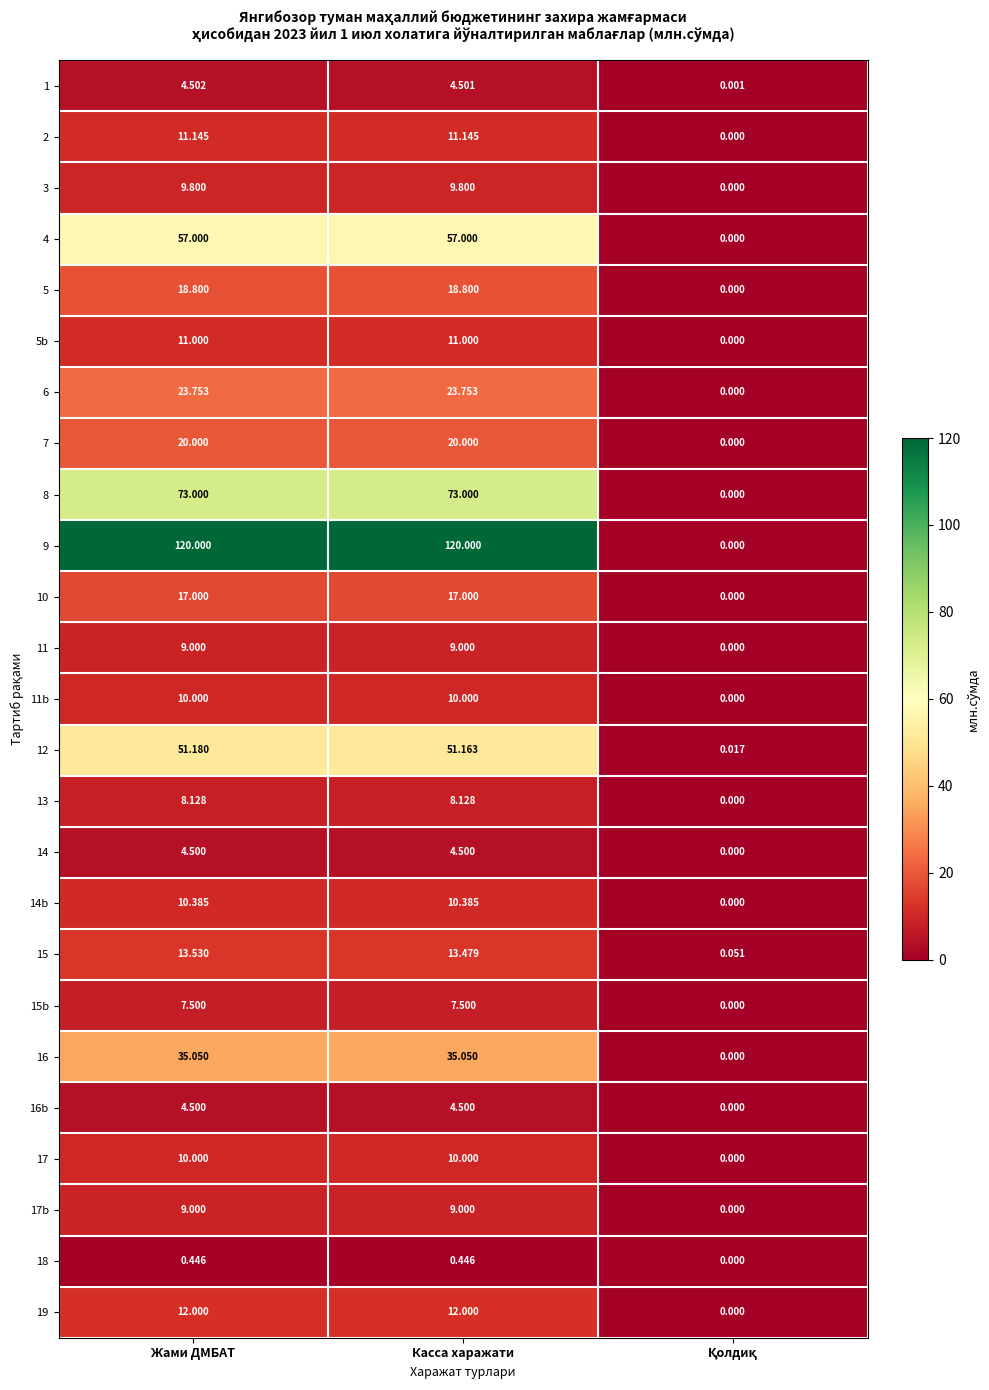

Reading right to left, what are all the values shown in this chart?

1: Қолдиқ=0.0	Касса харажати=4.5	Жами ДМБАТ=4.5
2: Қолдиқ=0.0	Касса харажати=11.1	Жами ДМБАТ=11.1
3: Қолдиқ=0.0	Касса харажати=9.8	Жами ДМБАТ=9.8
4: Қолдиқ=0.0	Касса харажати=57.0	Жами ДМБАТ=57.0
5: Қолдиқ=0.0	Касса харажати=18.8	Жами ДМБАТ=18.8
5b: Қолдиқ=0.0	Касса харажати=11.0	Жами ДМБАТ=11.0
6: Қолдиқ=0.0	Касса харажати=23.8	Жами ДМБАТ=23.8
7: Қолдиқ=0.0	Касса харажати=20.0	Жами ДМБАТ=20.0
8: Қолдиқ=0.0	Касса харажати=73.0	Жами ДМБАТ=73.0
9: Қолдиқ=0.0	Касса харажати=120.0	Жами ДМБАТ=120.0
10: Қолдиқ=0.0	Касса харажати=17.0	Жами ДМБАТ=17.0
11: Қолдиқ=0.0	Касса харажати=9.0	Жами ДМБАТ=9.0
11b: Қолдиқ=0.0	Касса харажати=10.0	Жами ДМБАТ=10.0
12: Қолдиқ=0.0	Касса харажати=51.2	Жами ДМБАТ=51.2
13: Қолдиқ=0.0	Касса харажати=8.1	Жами ДМБАТ=8.1
14: Қолдиқ=0.0	Касса харажати=4.5	Жами ДМБАТ=4.5
14b: Қолдиқ=0.0	Касса харажати=10.4	Жами ДМБАТ=10.4
15: Қолдиқ=0.1	Касса харажати=13.5	Жами ДМБАТ=13.5
15b: Қолдиқ=0.0	Касса харажати=7.5	Жами ДМБАТ=7.5
16: Қолдиқ=0.0	Касса харажати=35.0	Жами ДМБАТ=35.0
16b: Қолдиқ=0.0	Касса харажати=4.5	Жами ДМБАТ=4.5
17: Қолдиқ=0.0	Касса харажати=10.0	Жами ДМБАТ=10.0
17b: Қолдиқ=0.0	Касса харажати=9.0	Жами ДМБАТ=9.0
18: Қолдиқ=0.0	Касса харажати=0.4	Жами ДМБАТ=0.4
19: Қолдиқ=0.0	Касса харажати=12.0	Жами ДМБАТ=12.0